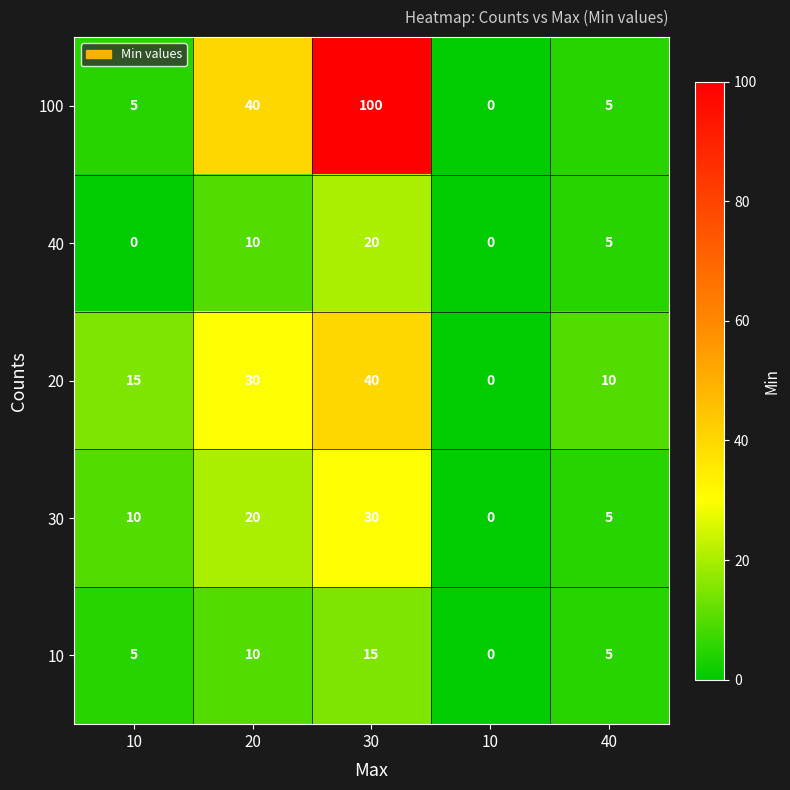

Which label corresponds to the largest value in the chart?

30